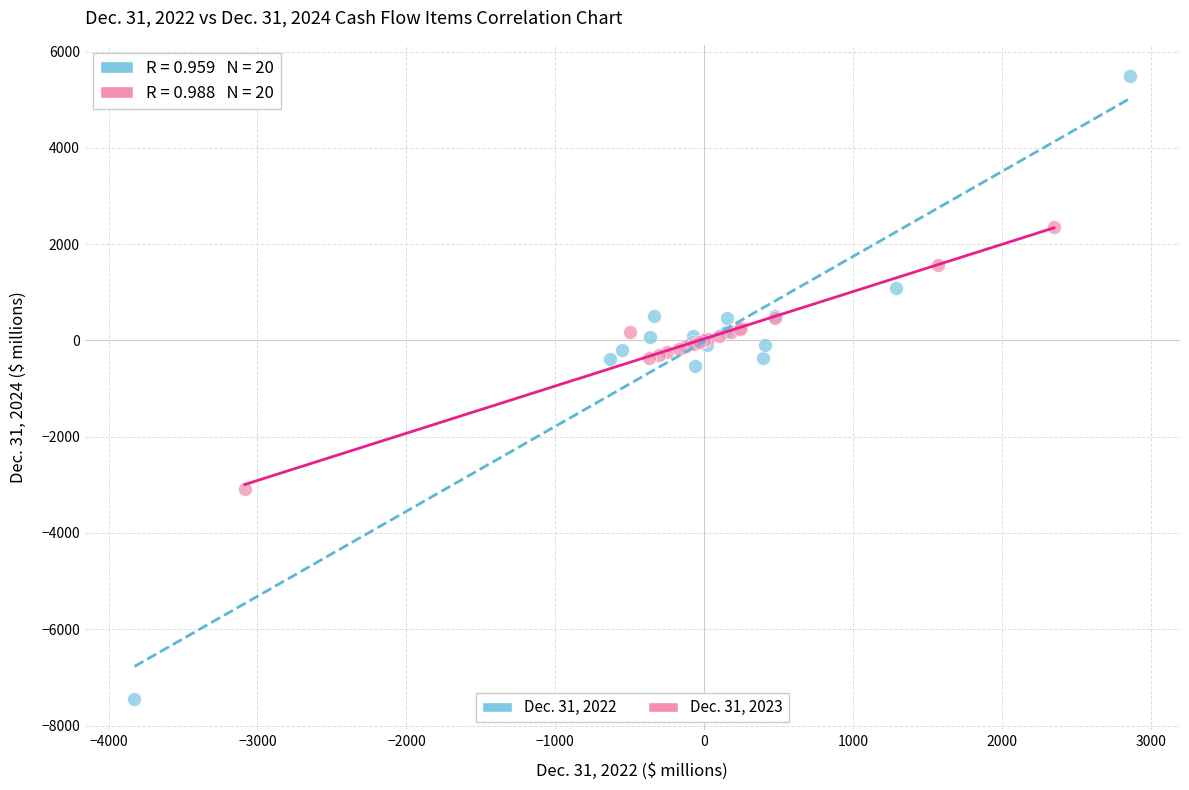

Which series reaches the maximum Y coordinate?

Dec. 31, 2022